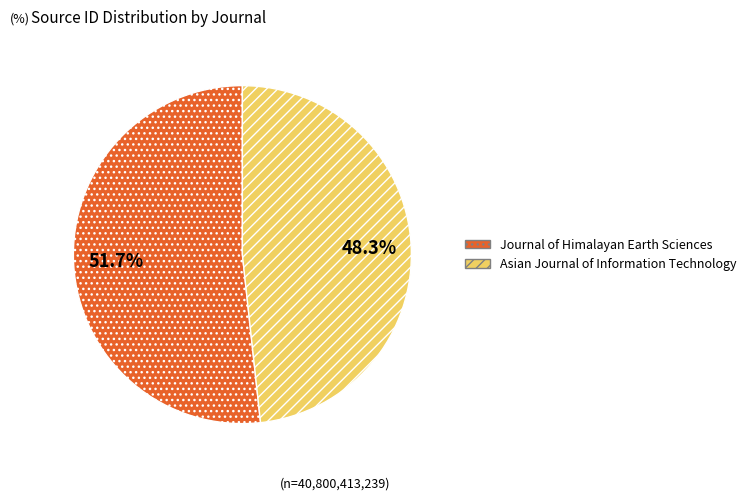

To the nearest percent, what is the difference between the largest and smallest slice percentages?

3%